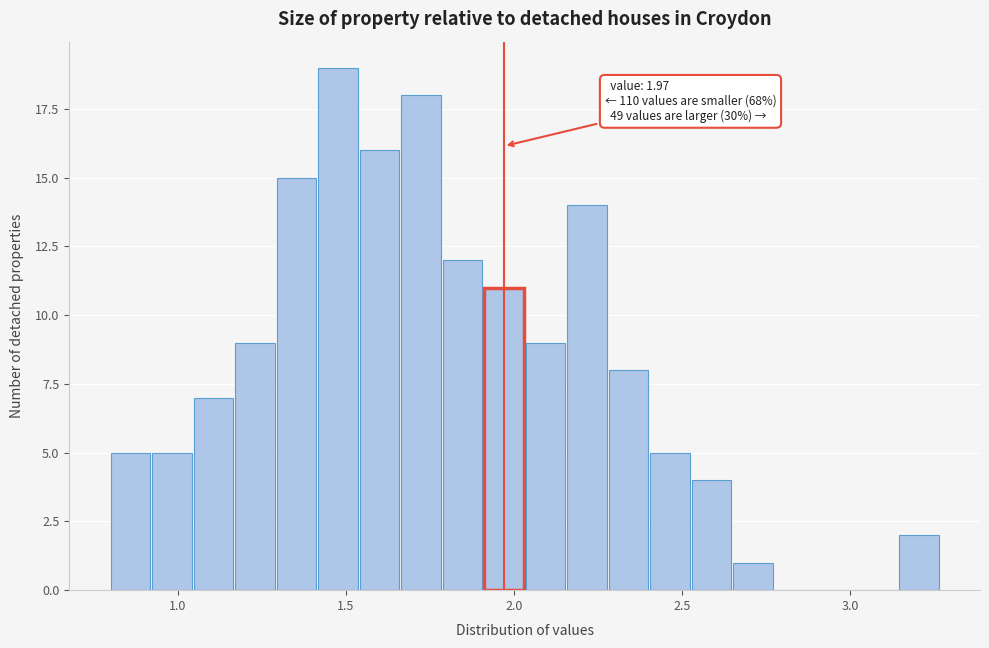

Read against the x-axis, roughly where is the centre of the tallest bar?

1.50